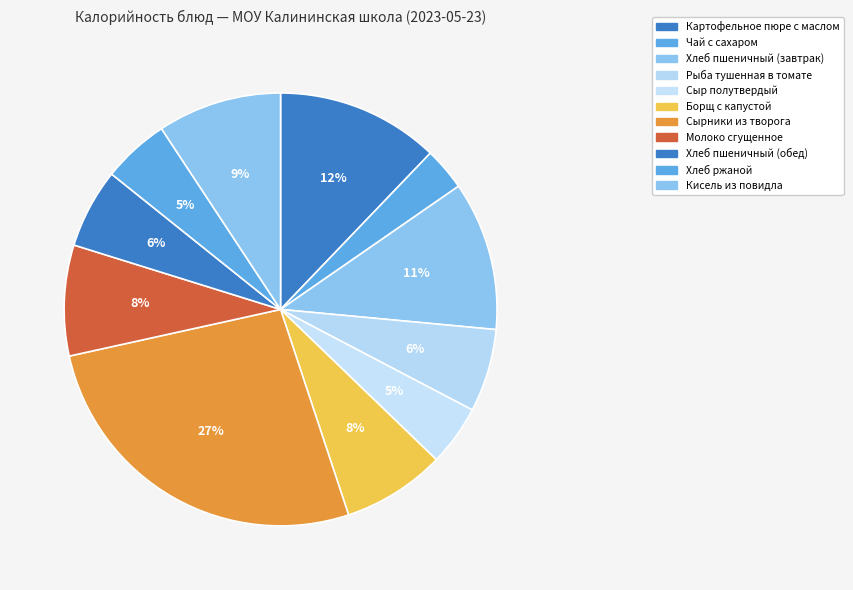

Is it true that Чай с сахаром is 11% of the pie?

False